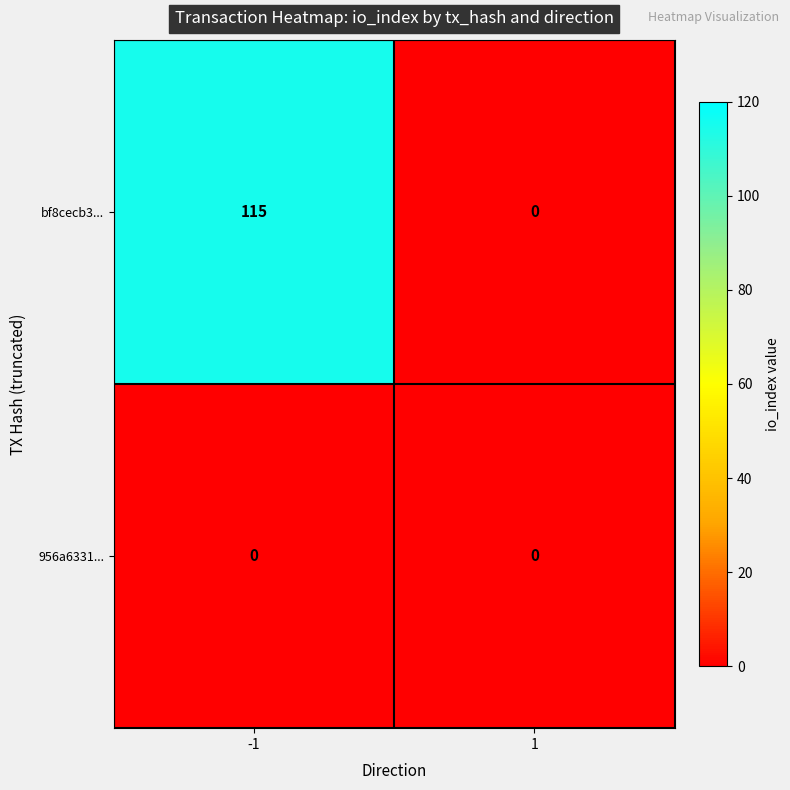

Is it true that bf8cecb3... equals 115 at -1?

True